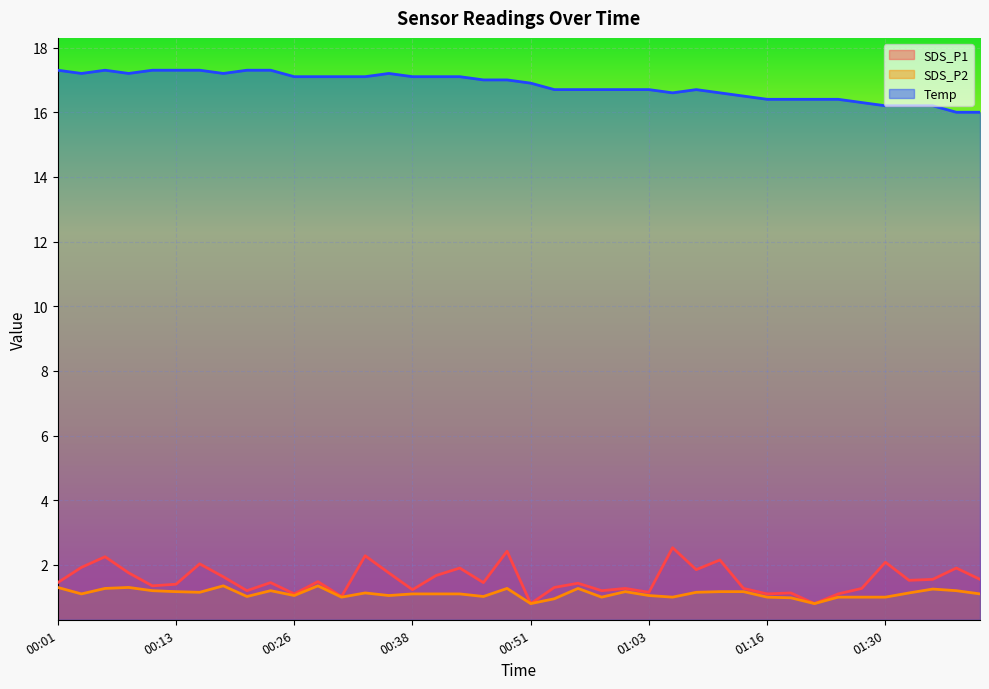

What is the value of the SDS_P2 point at the 23rd from the left?

1.3